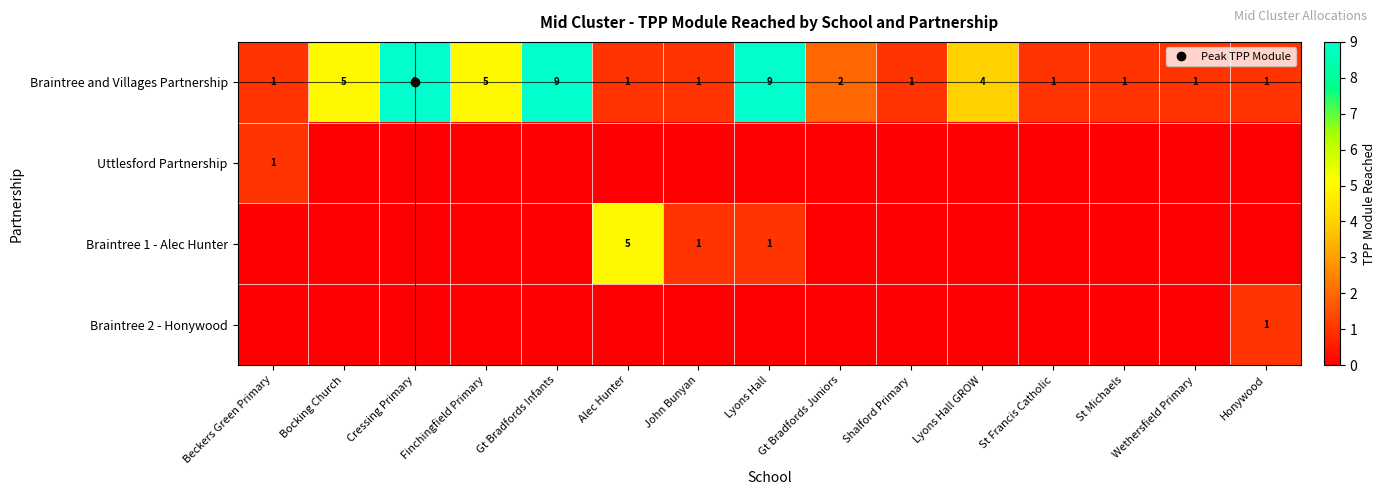

What is the sum of the Braintree 2 - Honywood values at St Francis Catholic and Honywood?

1